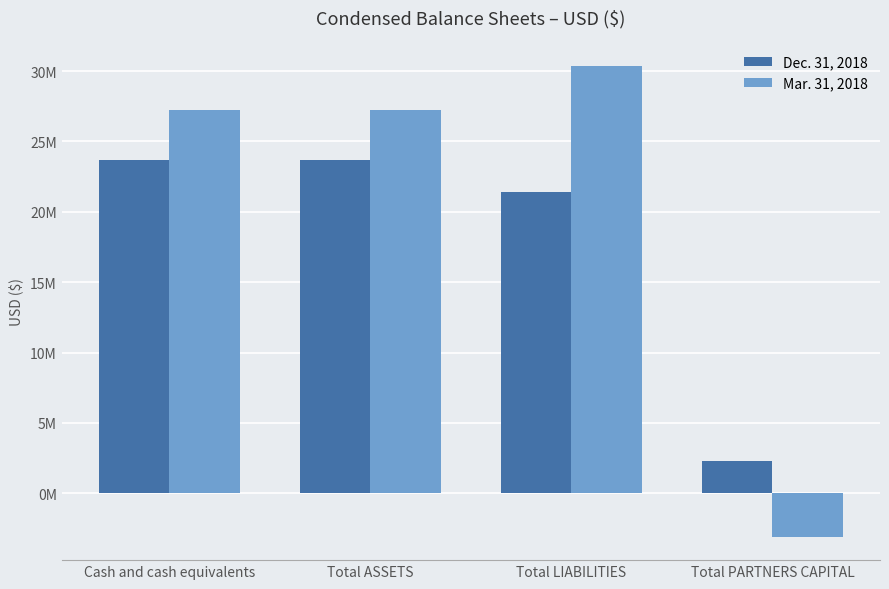

What is the difference between the second highest and second lowest values in the Mar. 31, 2018 series?

40088